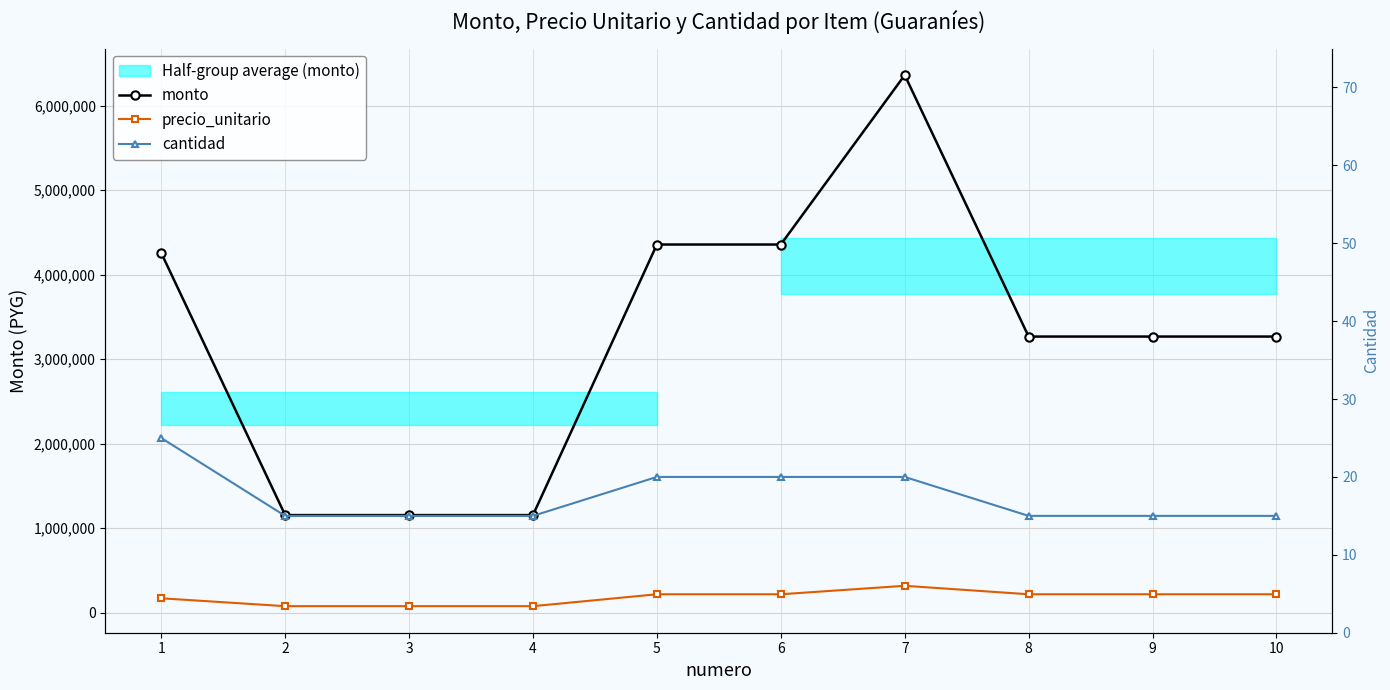

How many data points in precio_unitario are above 217902?

1